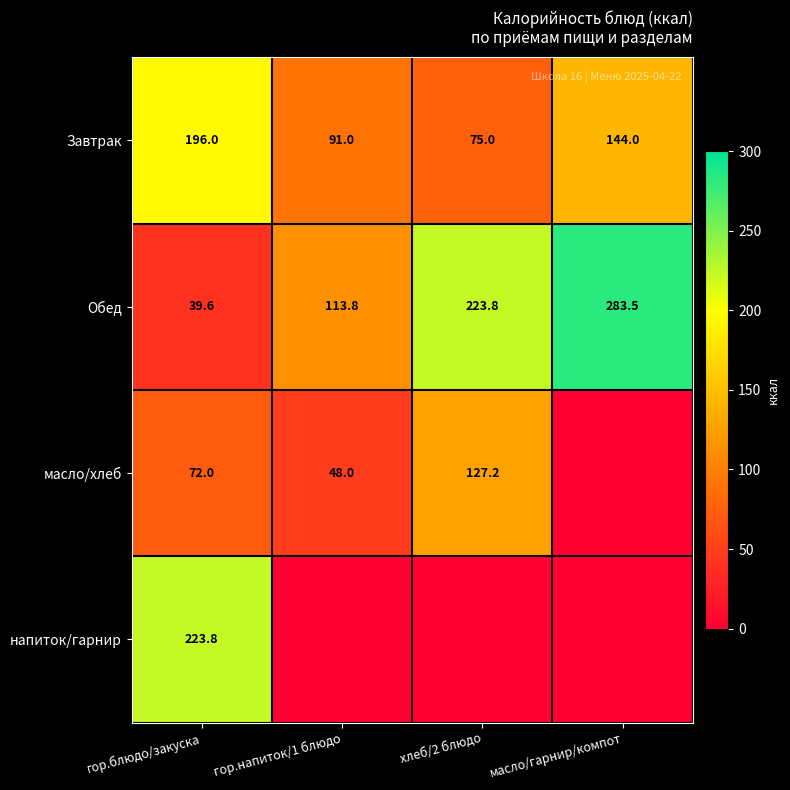

At which label is Завтрак closest to 135?

масло/гарнир/компот